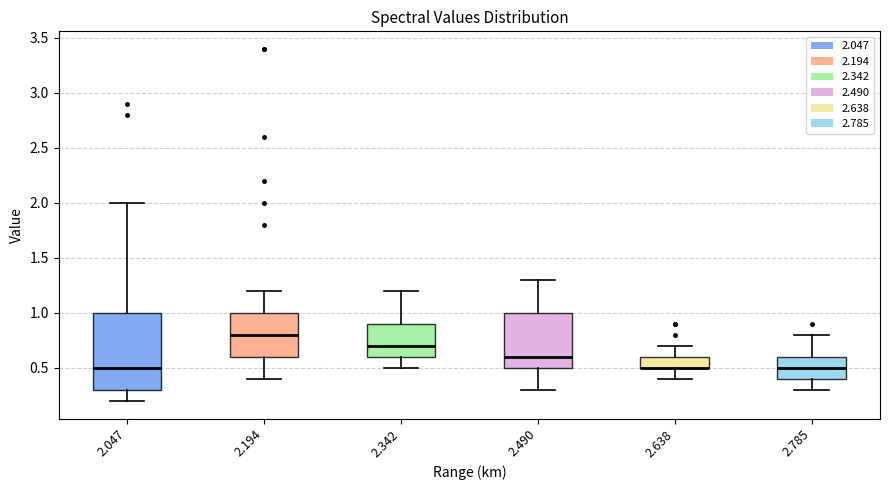

Comparing the boxes themselves (not the whiskers), which one is the tallest?

2.047